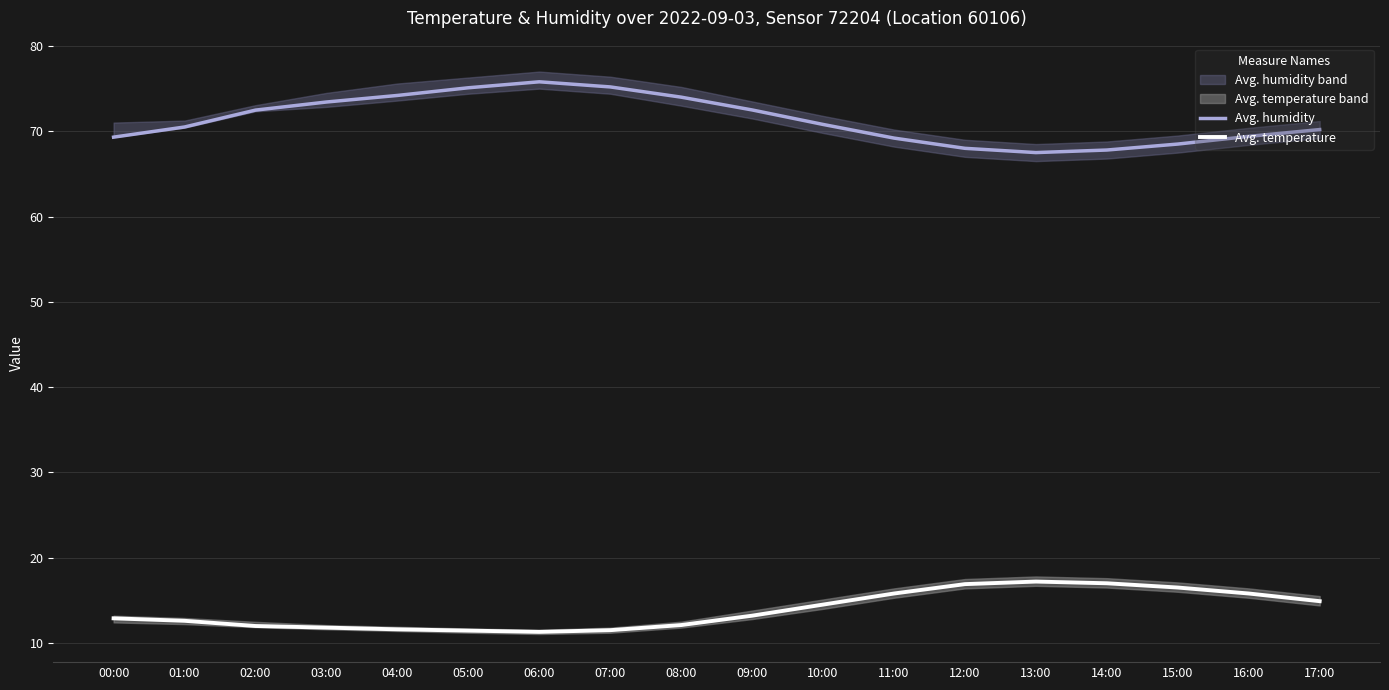

Which series has the largest total across all categories?

Avg. humidity